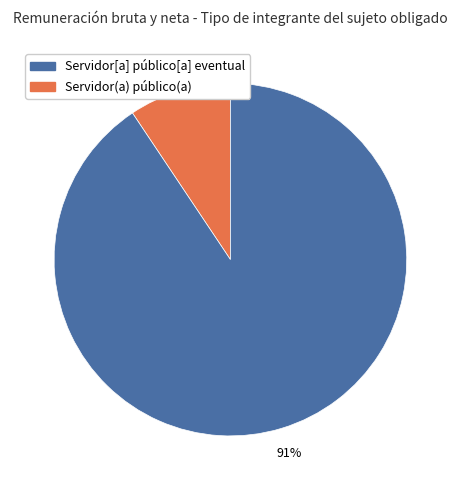

Does any single category account for the majority?

Yes